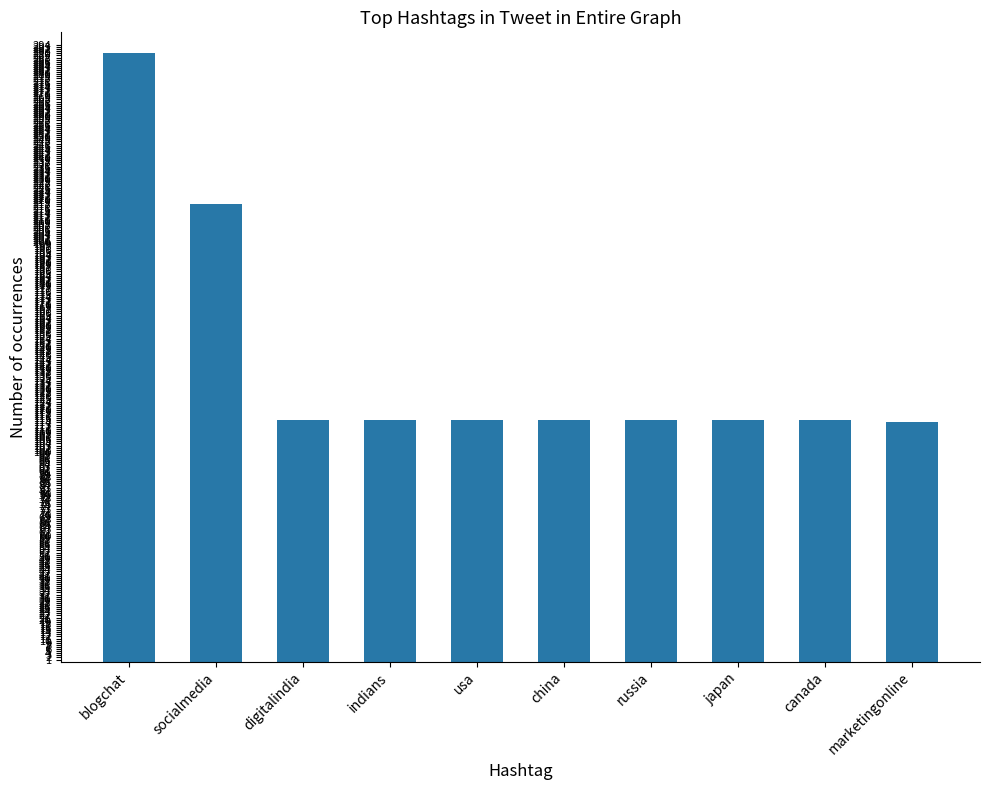

Does the chart contain any negative values?

No